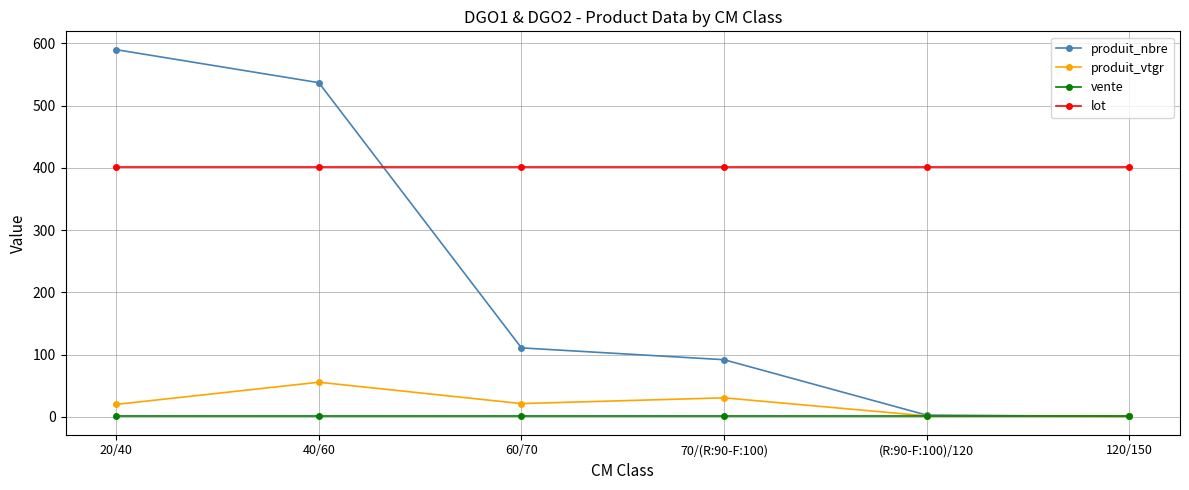

Which series has the widest spread of values?

produit_nbre